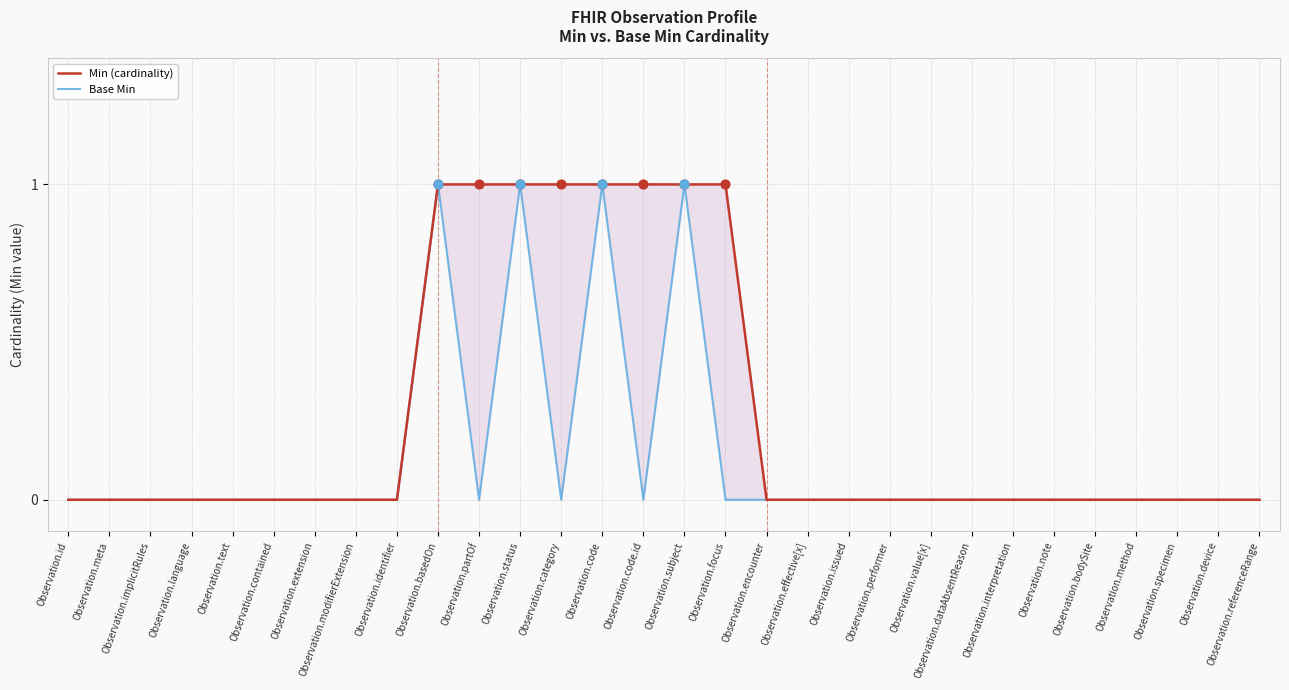

At how many categories does at least one series exceed 0?

8